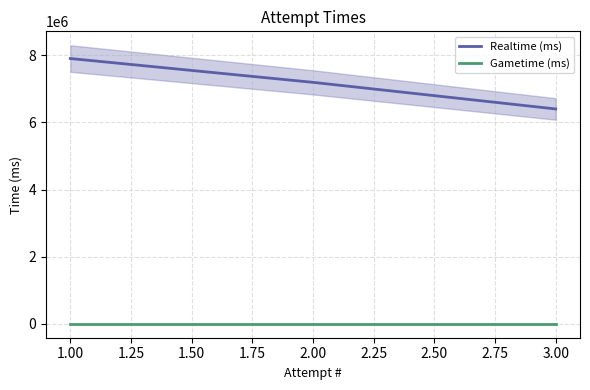

Is the value of Realtime (ms) at 2.00 greater than the value of Gametime (ms) at 1.00?

Yes